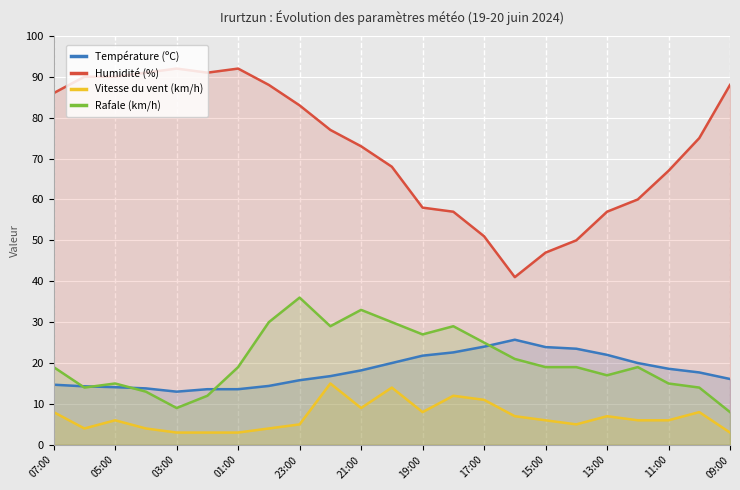

How many data points in Vitesse du vent (km/h) are above 6?

10